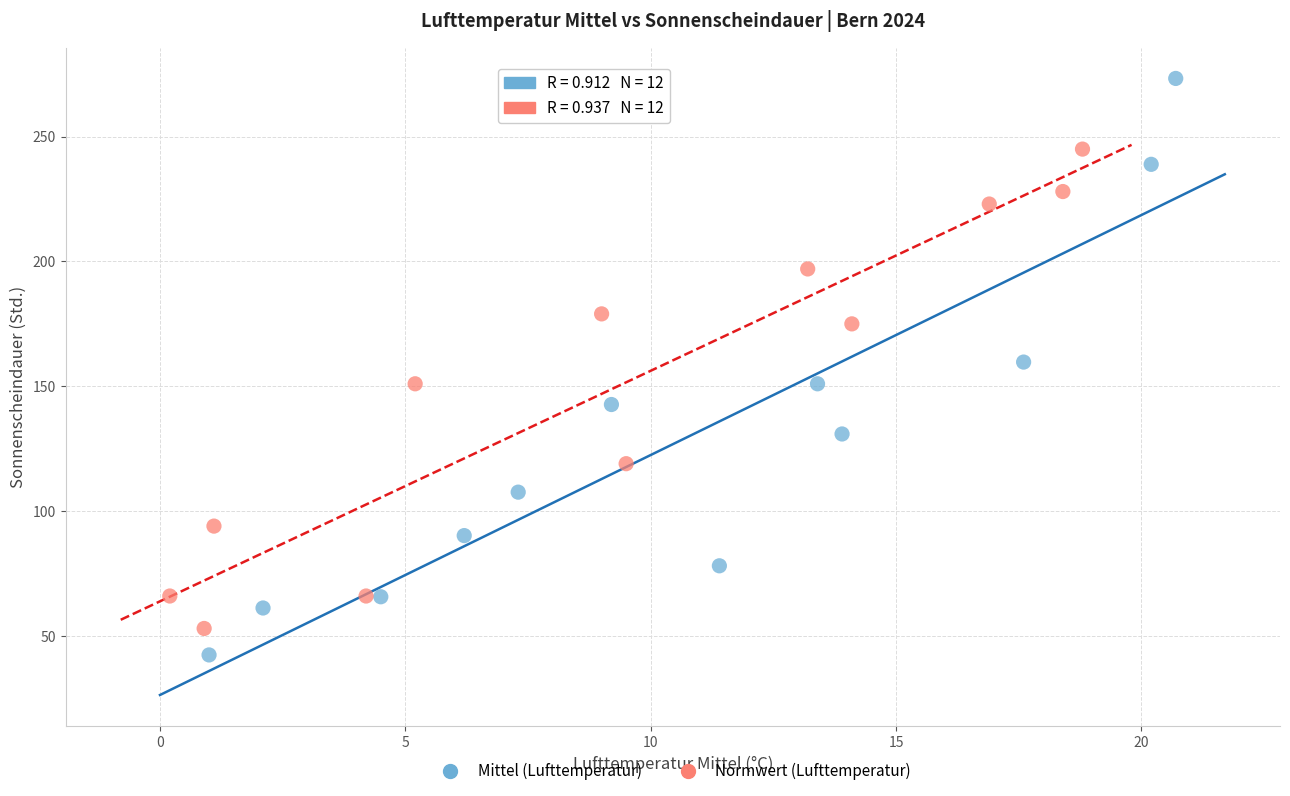

Which series has the largest Y range (max minus min)?

Mittel (Lufttemperatur)